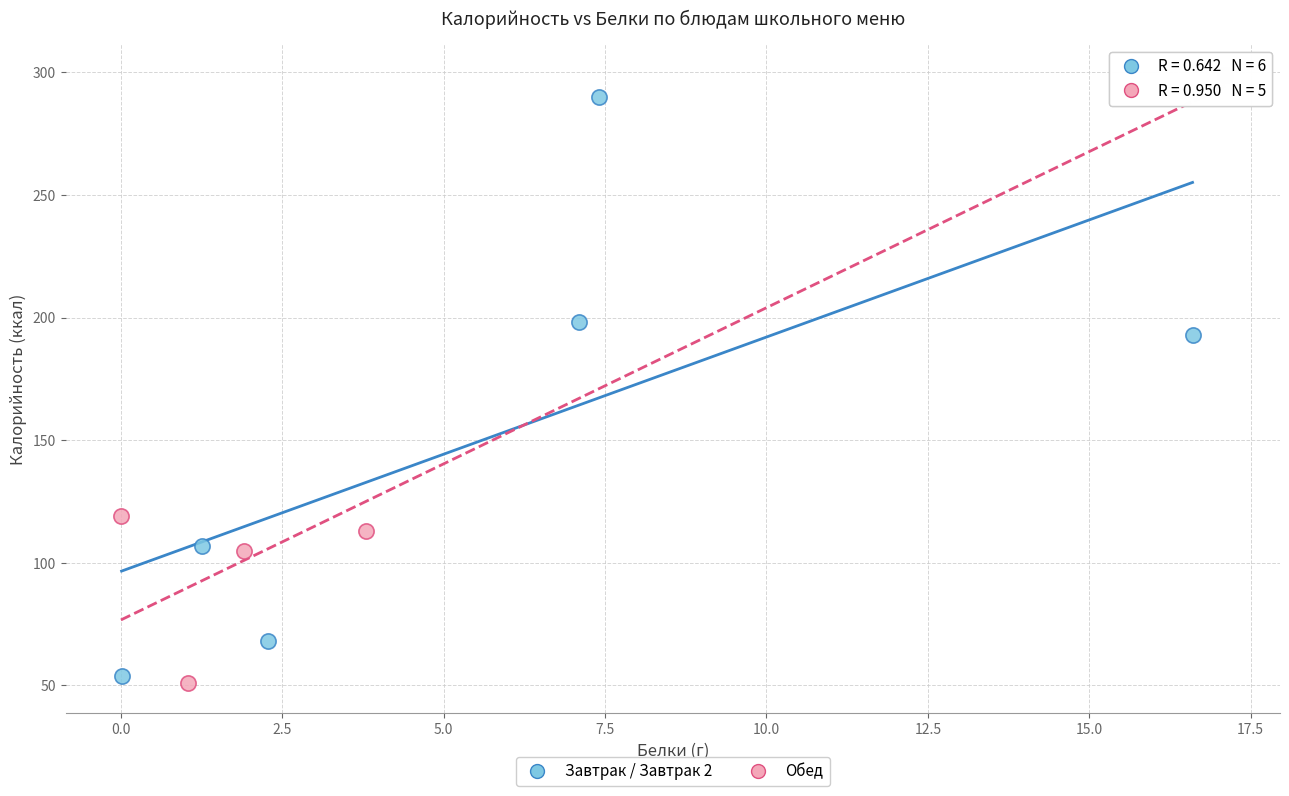

What are all the series names shown in the legend?

Завтрак / Завтрак 2, Обед